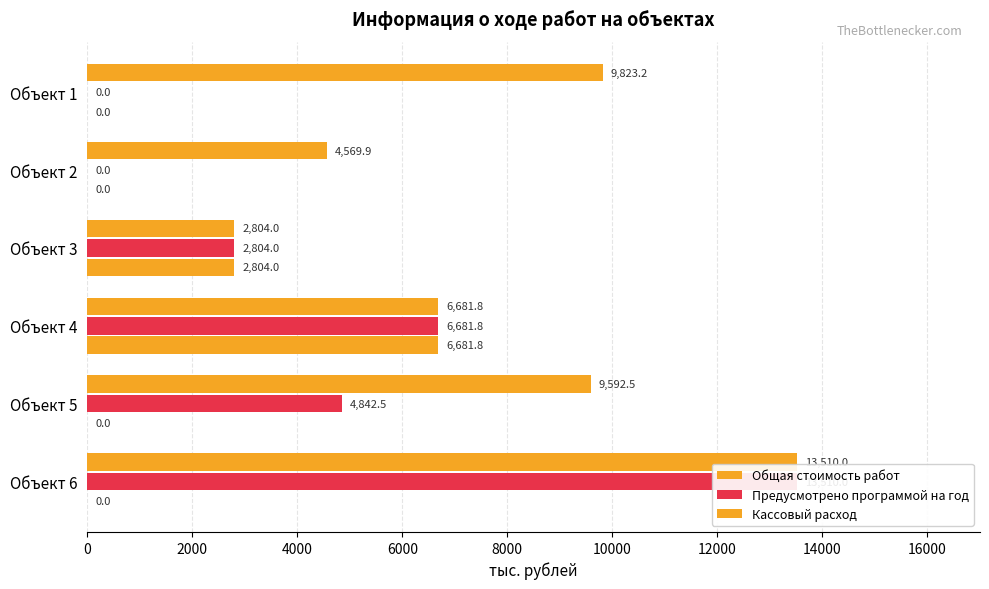

Rank the series by their maximum value, from lowest to highest.

Кассовый расход, Общая стоимость работ, Предусмотрено программой на год